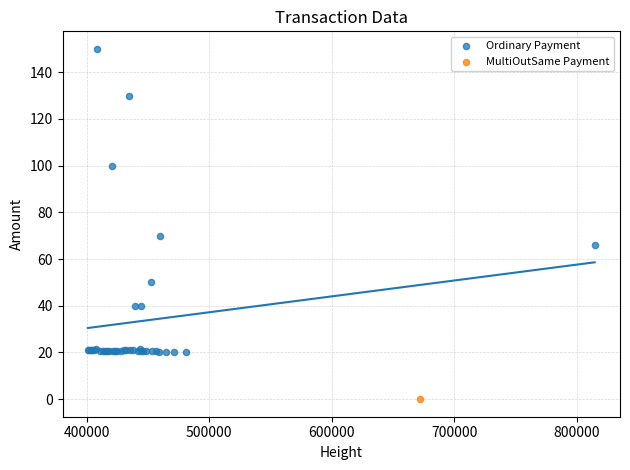

What are all the series names shown in the legend?

Ordinary Payment, MultiOutSame Payment